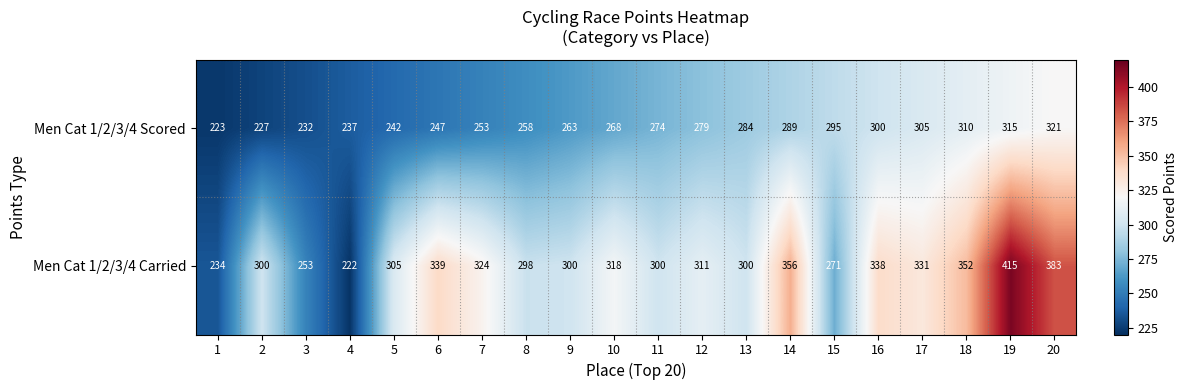

What is the difference between the highest and lowest values at 20?

62